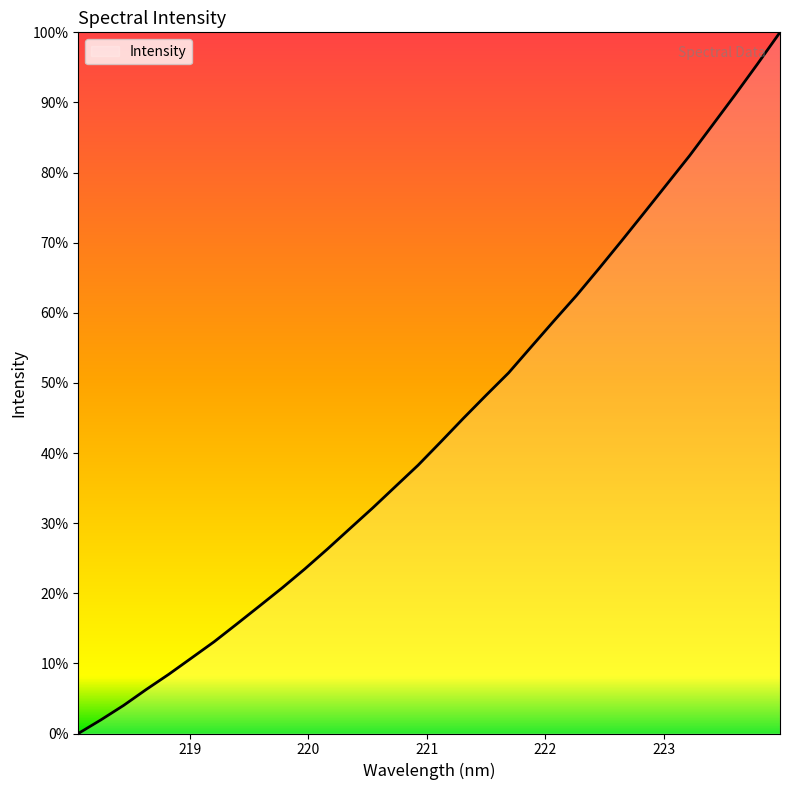

Does the chart have visible grid lines?

No